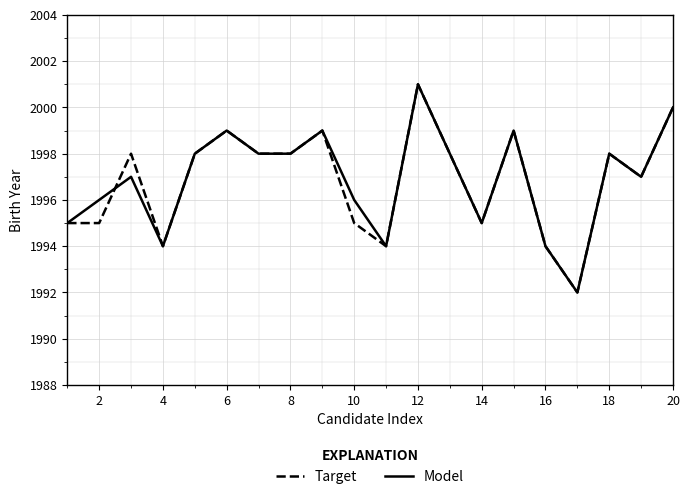

What is the minimum value for Model?

1992